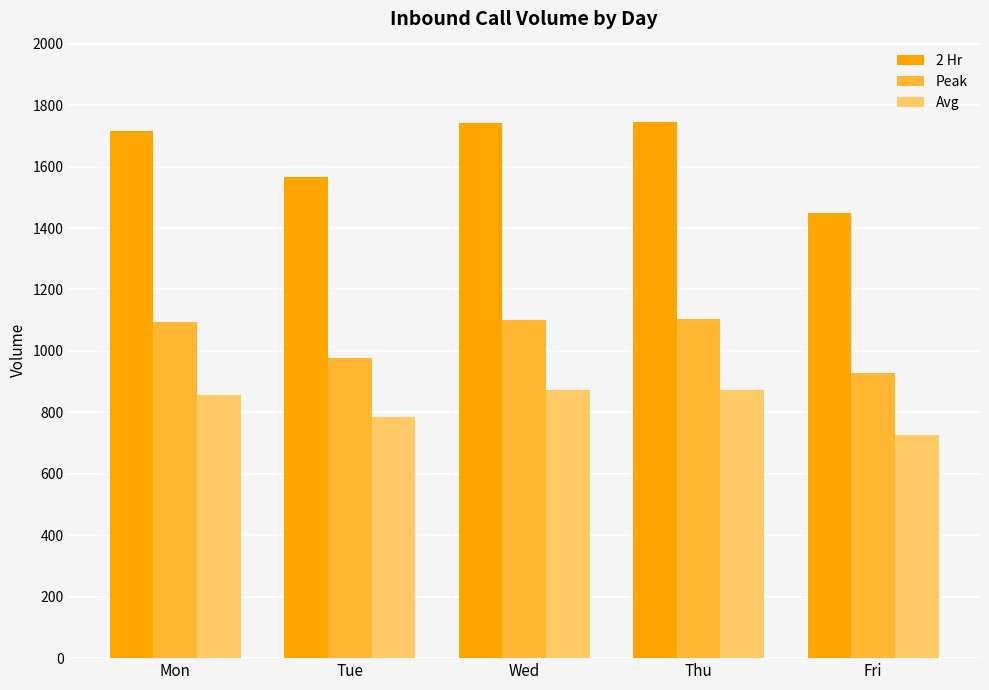

How many data points in Peak are less than 1093?

2